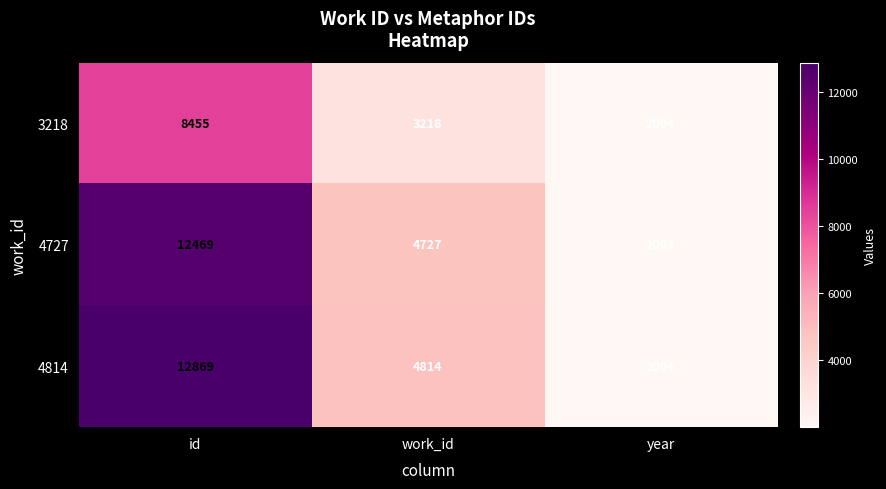

Count the number of categories in the chart.

3